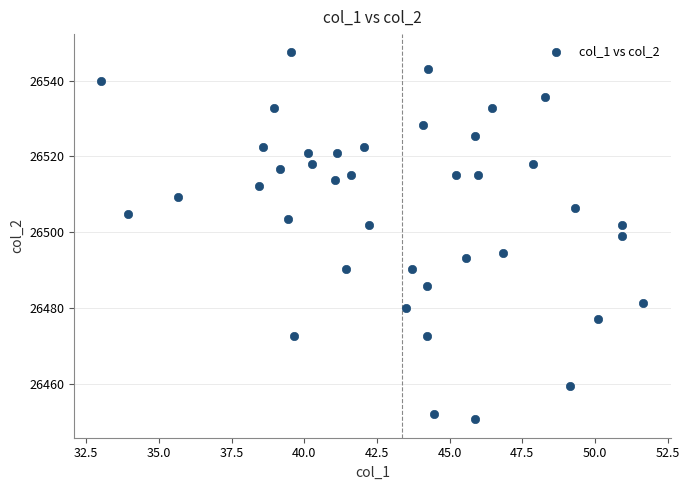

What is the range of X values (max minus min)?

18.7